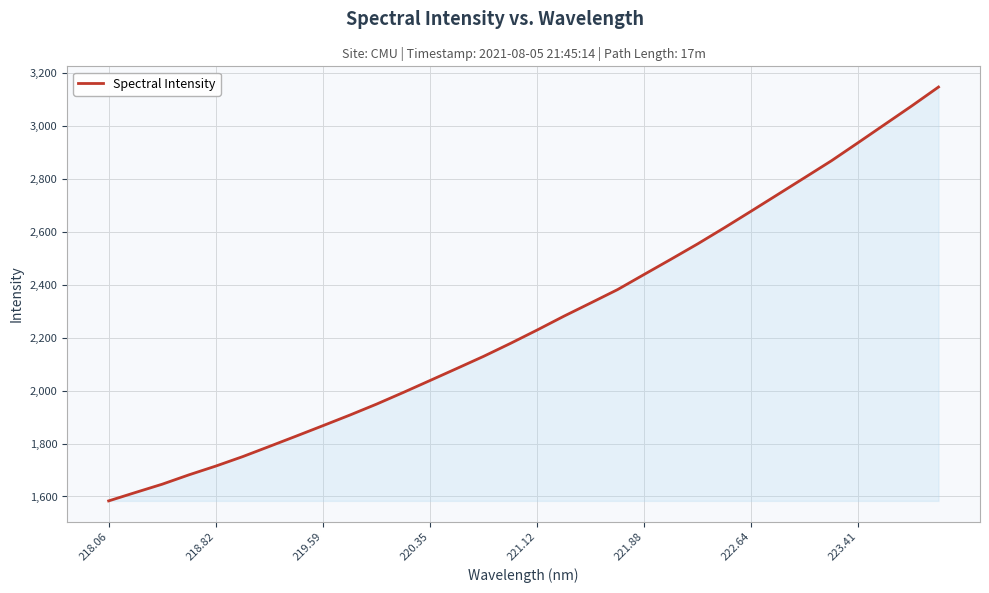

What is the maximum value shown in the chart?

3146.5